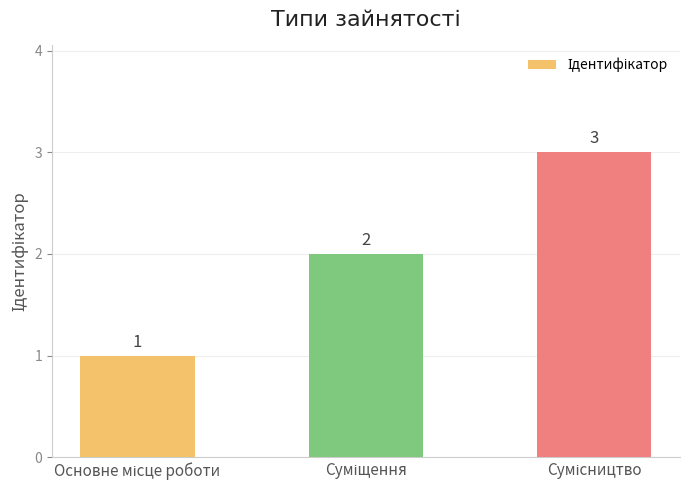

Count the values in the range 1 to 3.

3